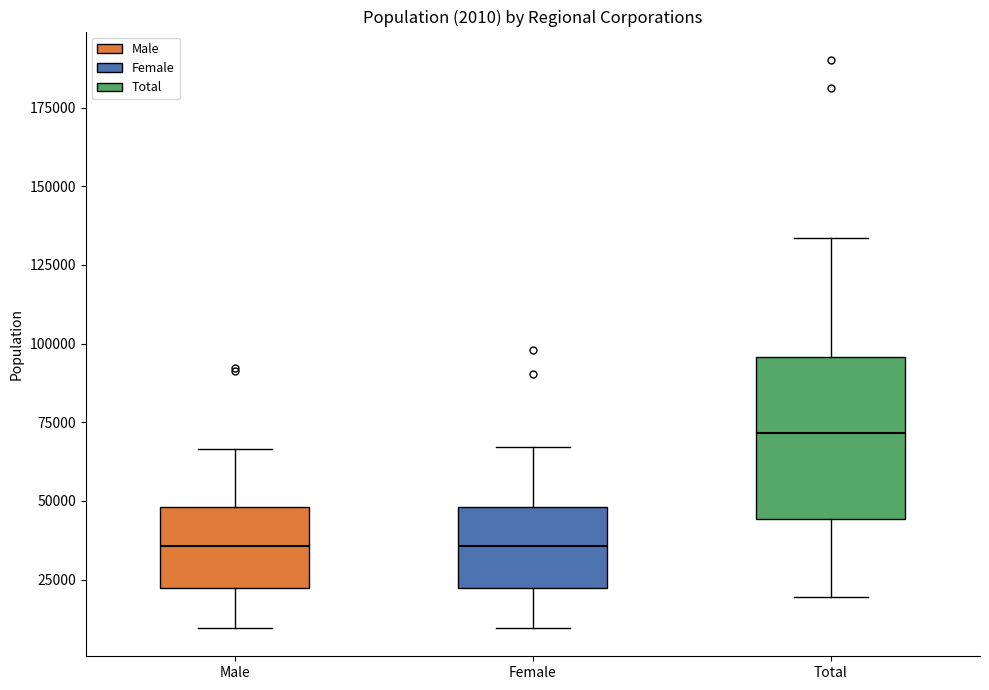

Which box's median line is the highest?

Total